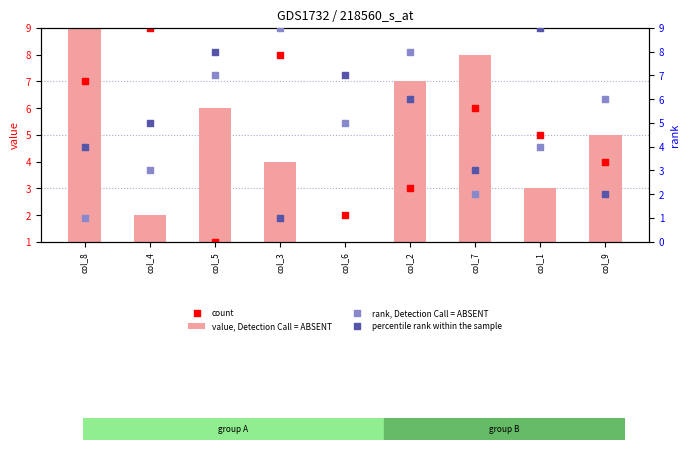

Which series reaches the minimum Y coordinate?

value, Detection Call = ABSENT